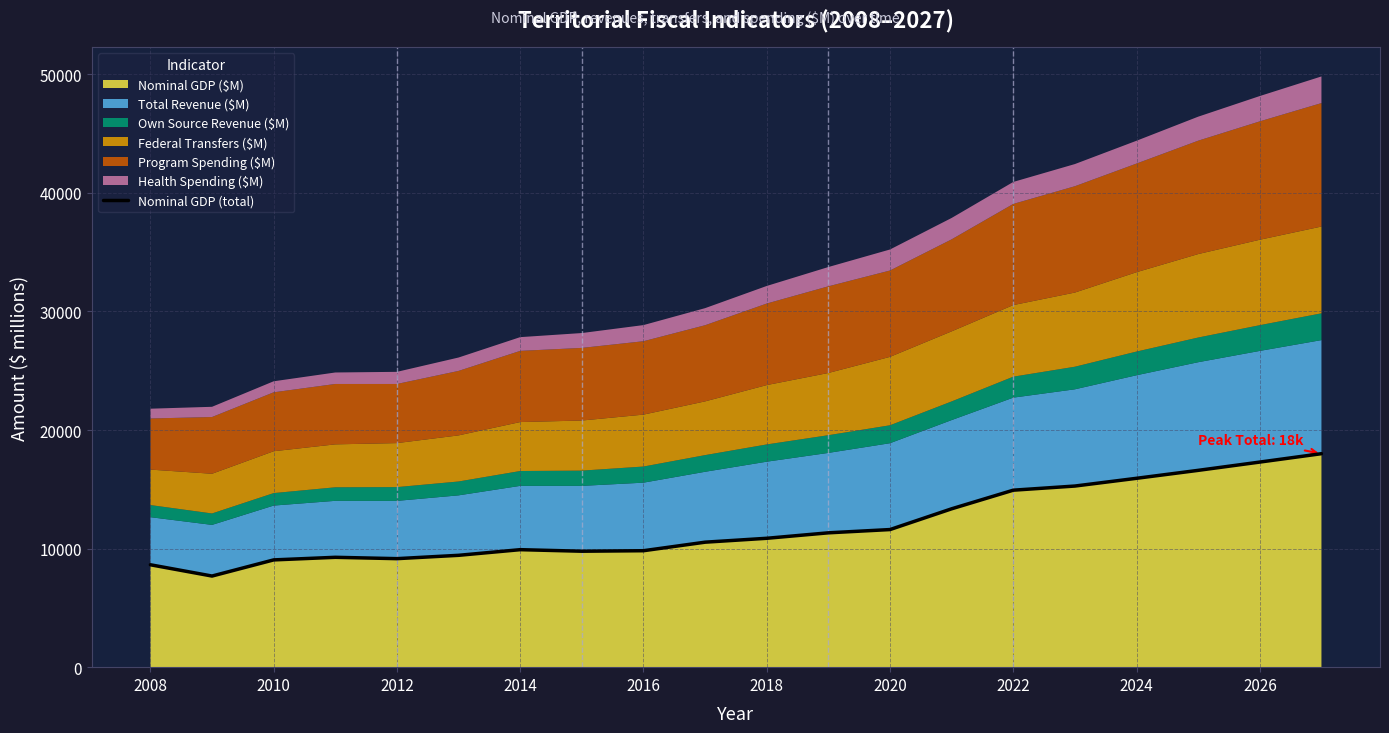

What is the maximum value for Nominal GDP ($M)?

18004